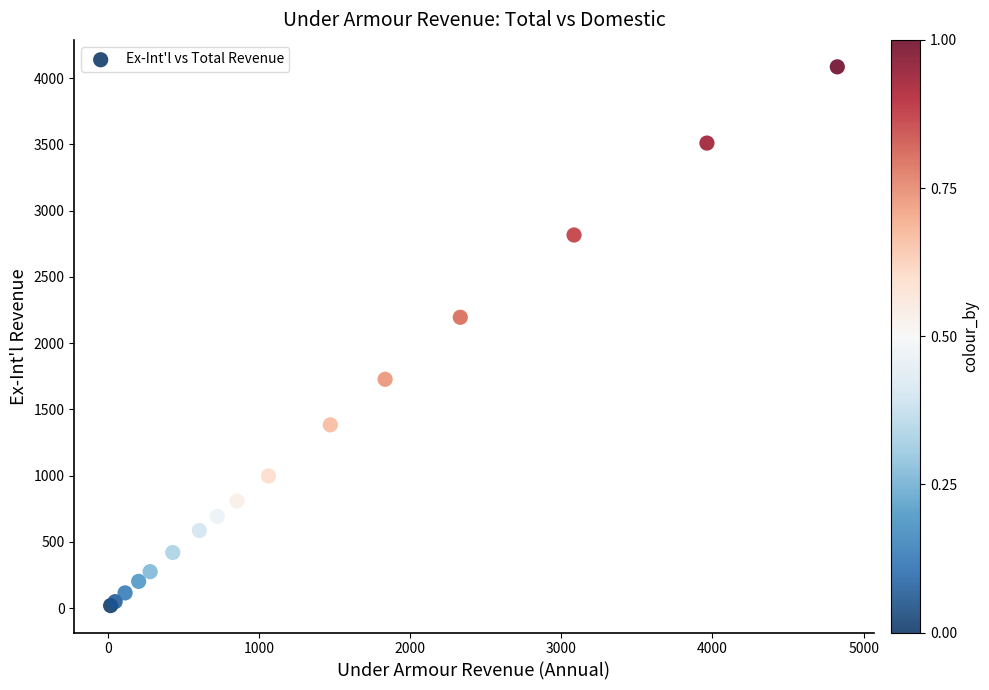

What Y value in the scatter plot is closest to 2052?

2194.8